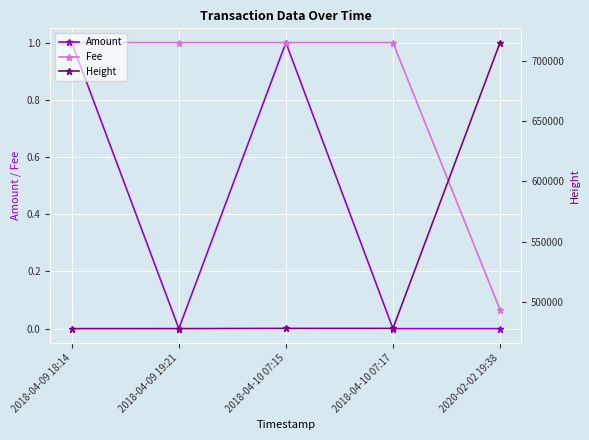

Reading left to right, transcribe all the data shown in this chart.

Amount: 2018-04-09 18:14=1.0	2018-04-09 19:21=0.0	2018-04-10 07:15=1.0	2018-04-10 07:17=0.0	2020-02-02 19:38=0.0
Fee: 2018-04-09 18:14=1.0	2018-04-09 19:21=1.0	2018-04-10 07:15=1.0	2018-04-10 07:17=1.0	2020-02-02 19:38=0.1
Height: 2018-04-09 18:14=477809.0	2018-04-09 19:21=477823.0	2018-04-10 07:15=478002.0	2018-04-10 07:17=478003.0	2020-02-02 19:38=715128.0